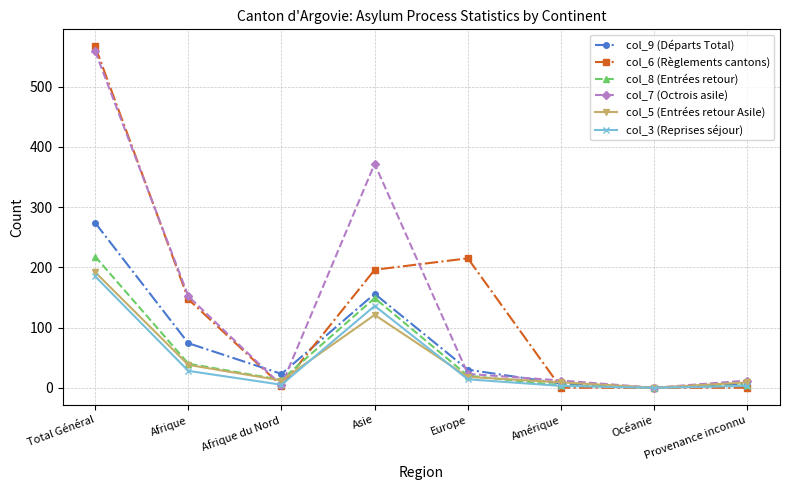

Is it true that col_3 (Reprises séjour) equals 51 at Asie?

False